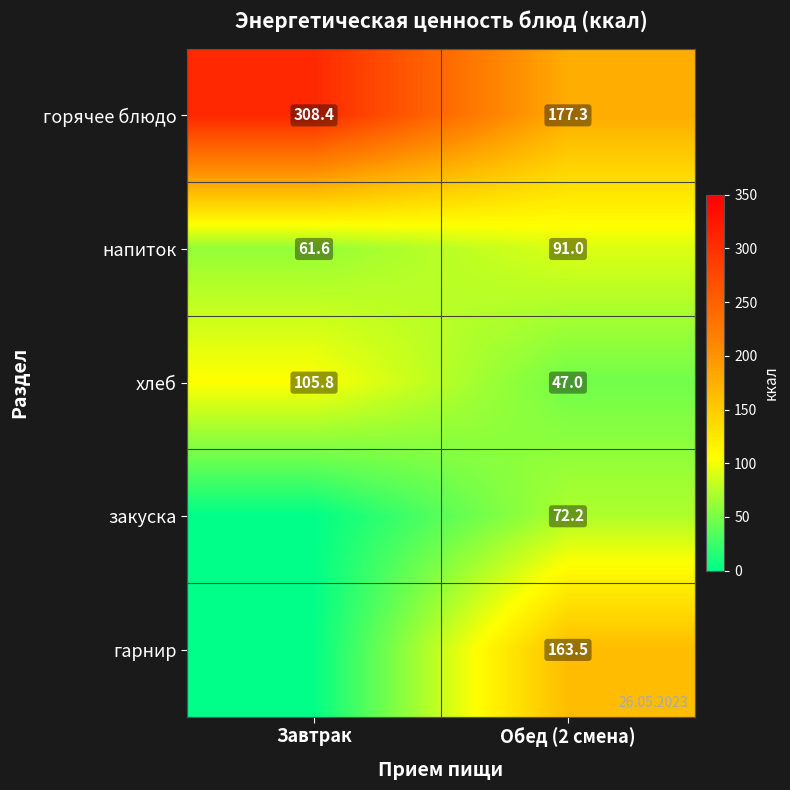

Is the value of гарнир at Обед (2 смена) greater than the value of горячее блюдо at Завтрак?

No